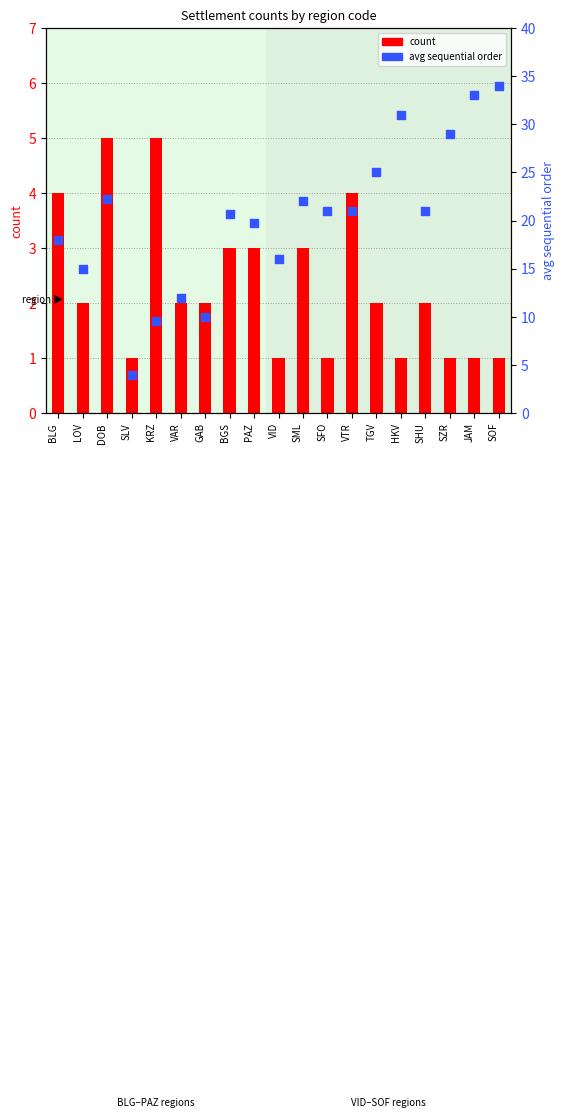

What are all the series names shown in the legend?

count, avg sequential order